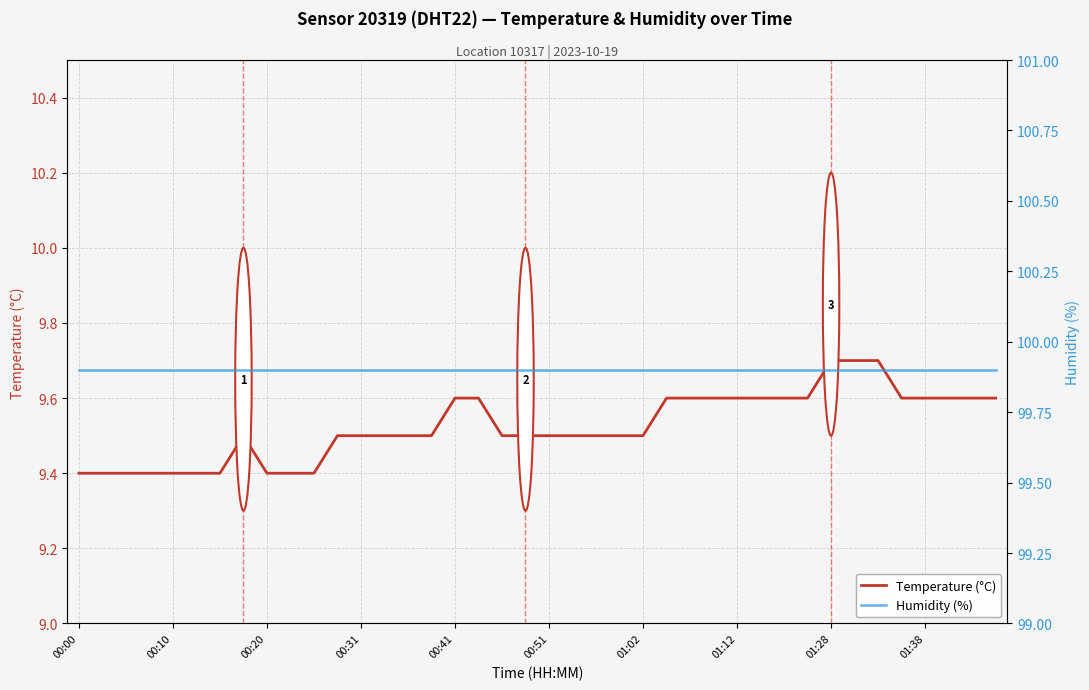

Rank the series by their maximum value, from lowest to highest.

Temperature (°C), Humidity (%)